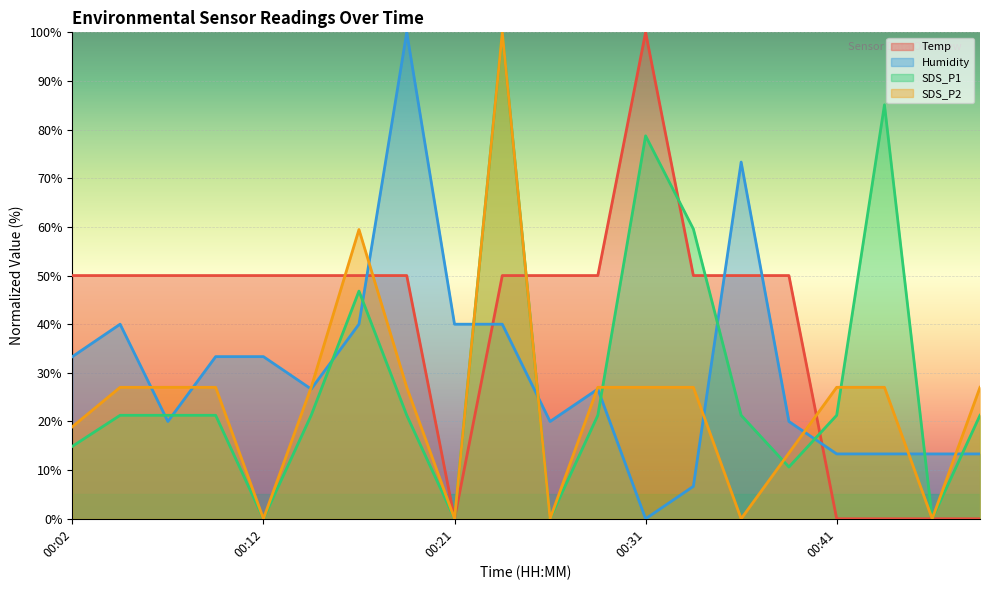

True or false: Humidity has more than 1 points higher than both neighbors.

True